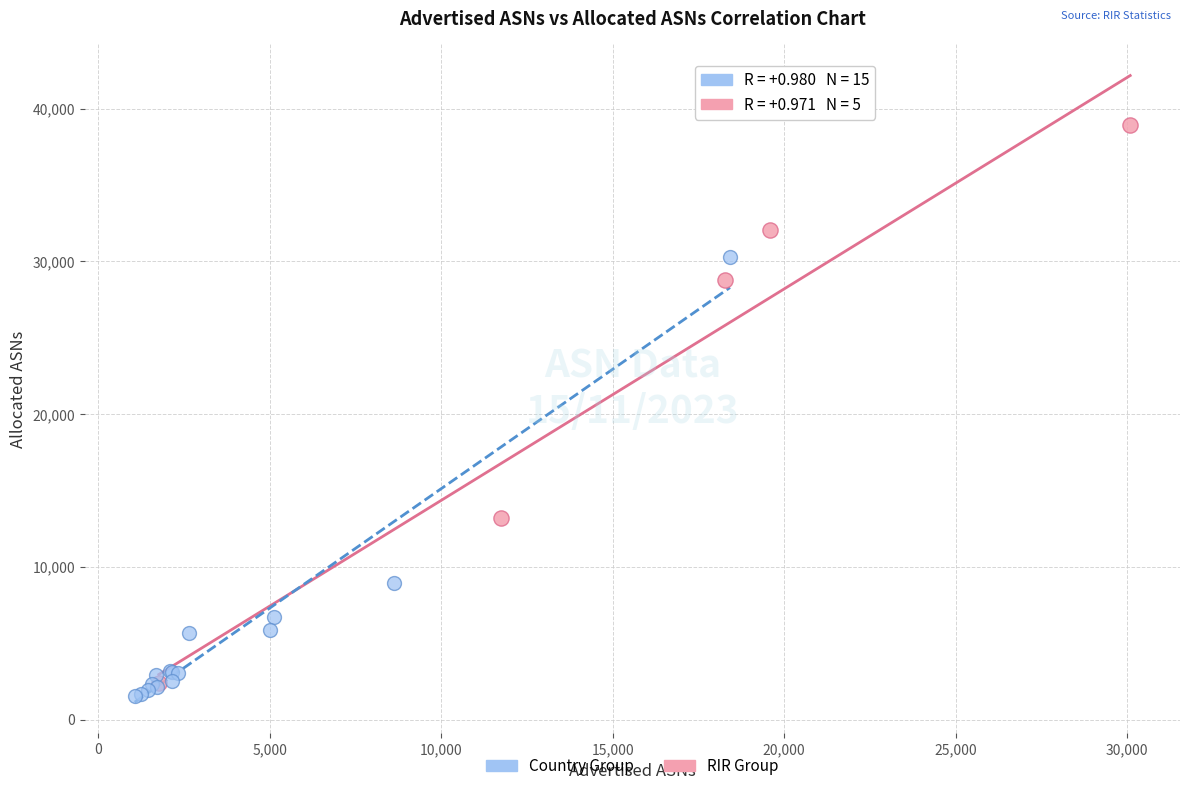

Which series reaches the maximum Y coordinate?

RIR Group